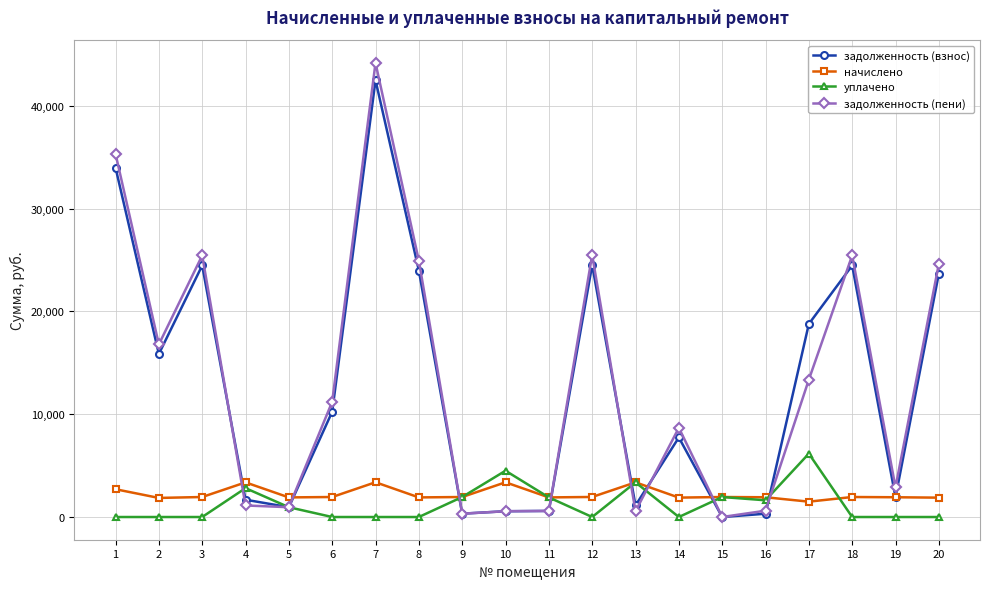

Does the chart have visible grid lines?

Yes